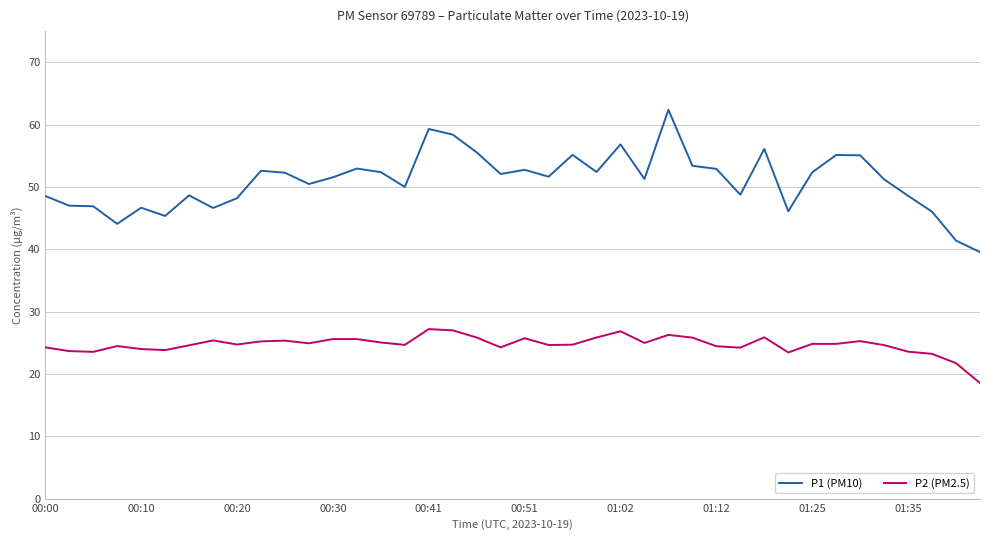

How many lines are shown in the chart?

2